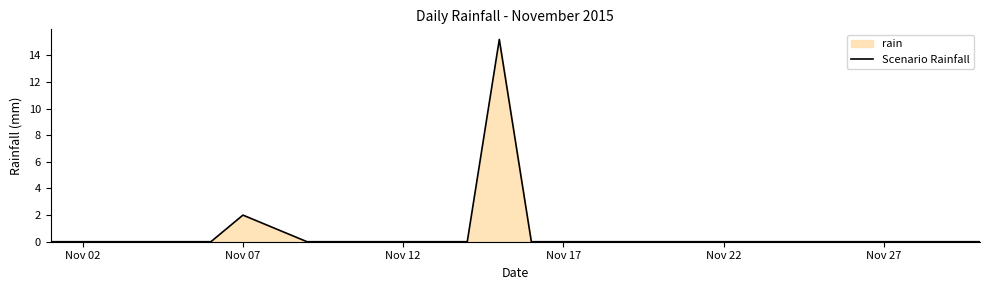

How many lines are shown in the chart?

1